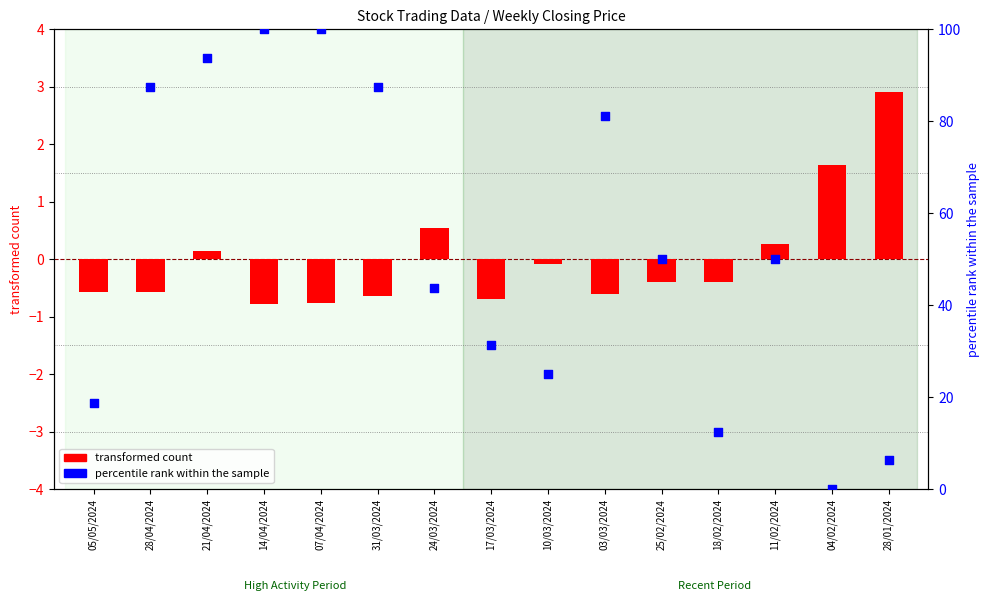

Which series has the largest total across all categories?

percentile rank within the sample